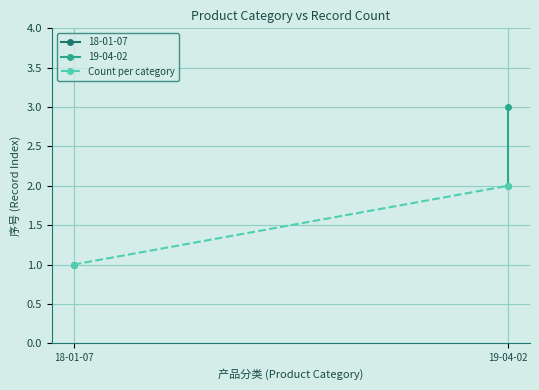

What is the label of the 1st point from the right?

19-04-02